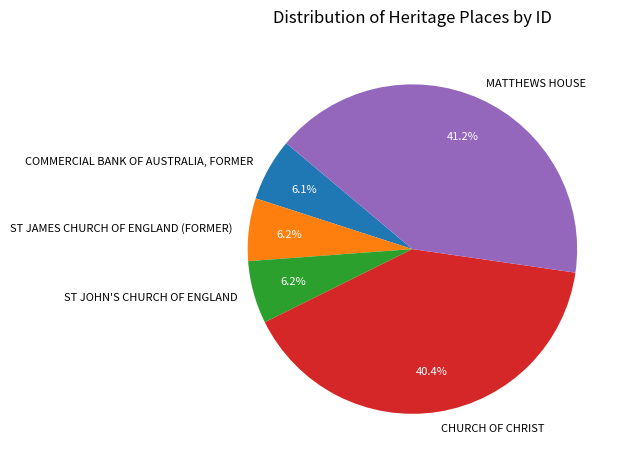

Approximately how many times larger is the value at MATTHEWS HOUSE compared to CHURCH OF CHRIST?

1.0